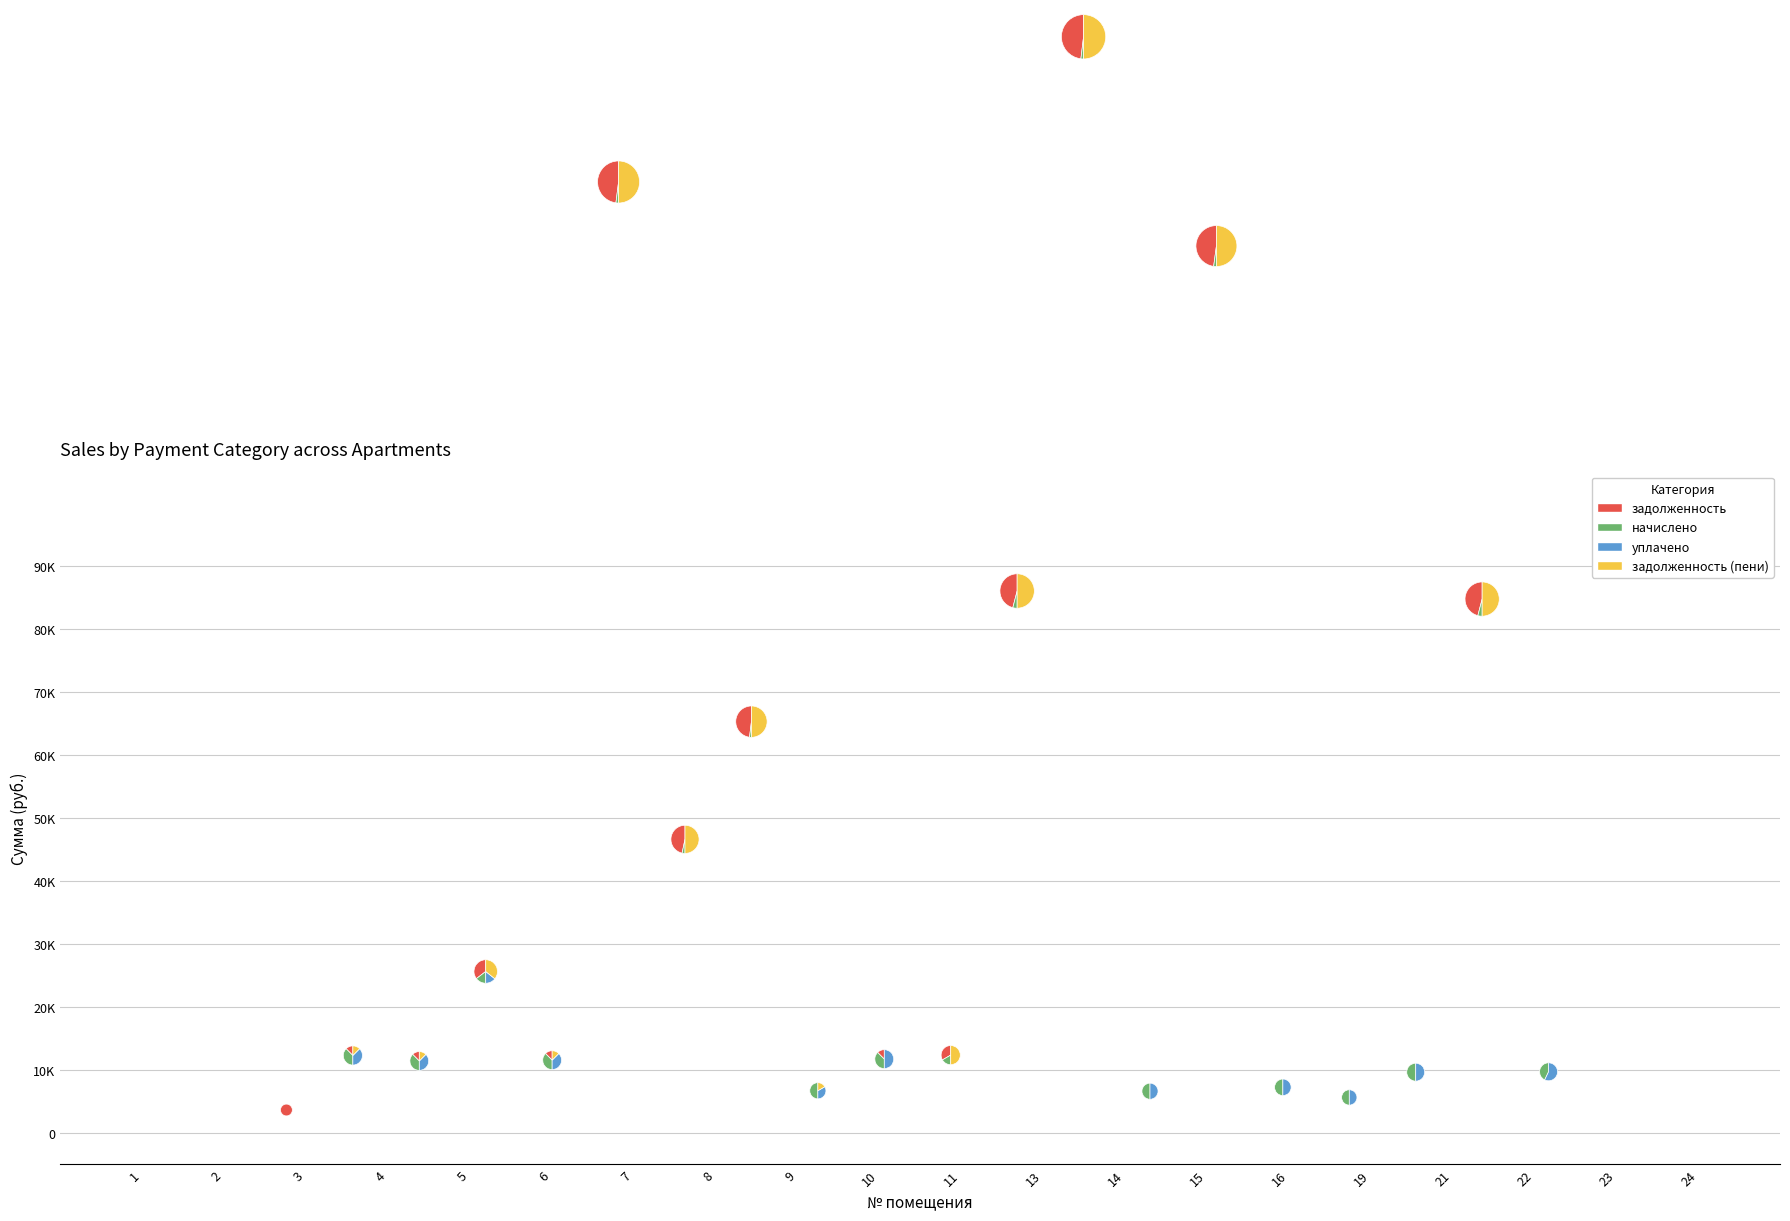

To the nearest percent, what is the average slice percentage?

5%